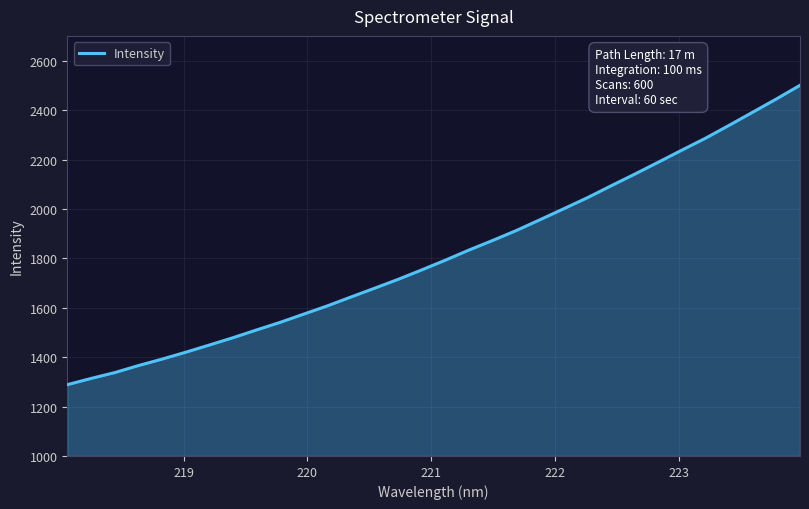

What is the smallest value displayed?

1288.8